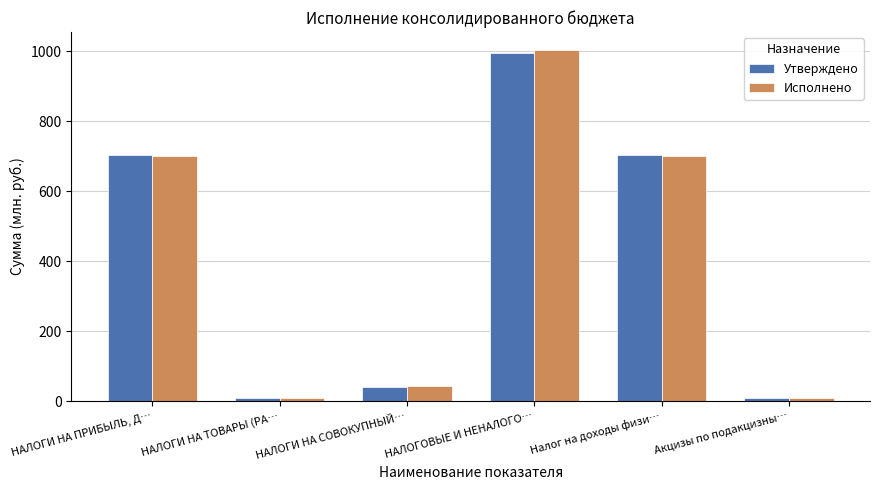

What is the label of the 5th bar from the left?

Налог на доходы физи…